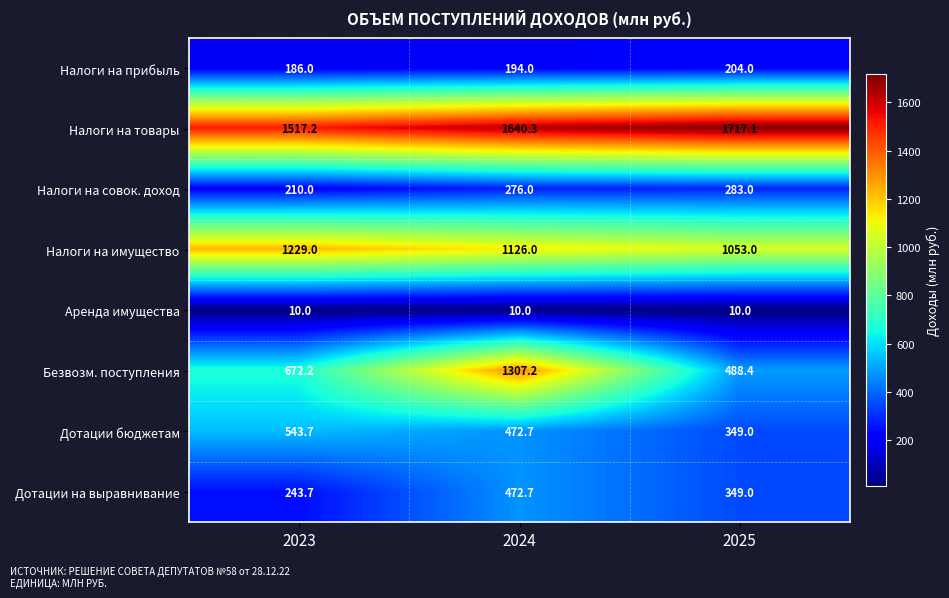

What value does the Налоги на имущество series have at 2023?

1229.0